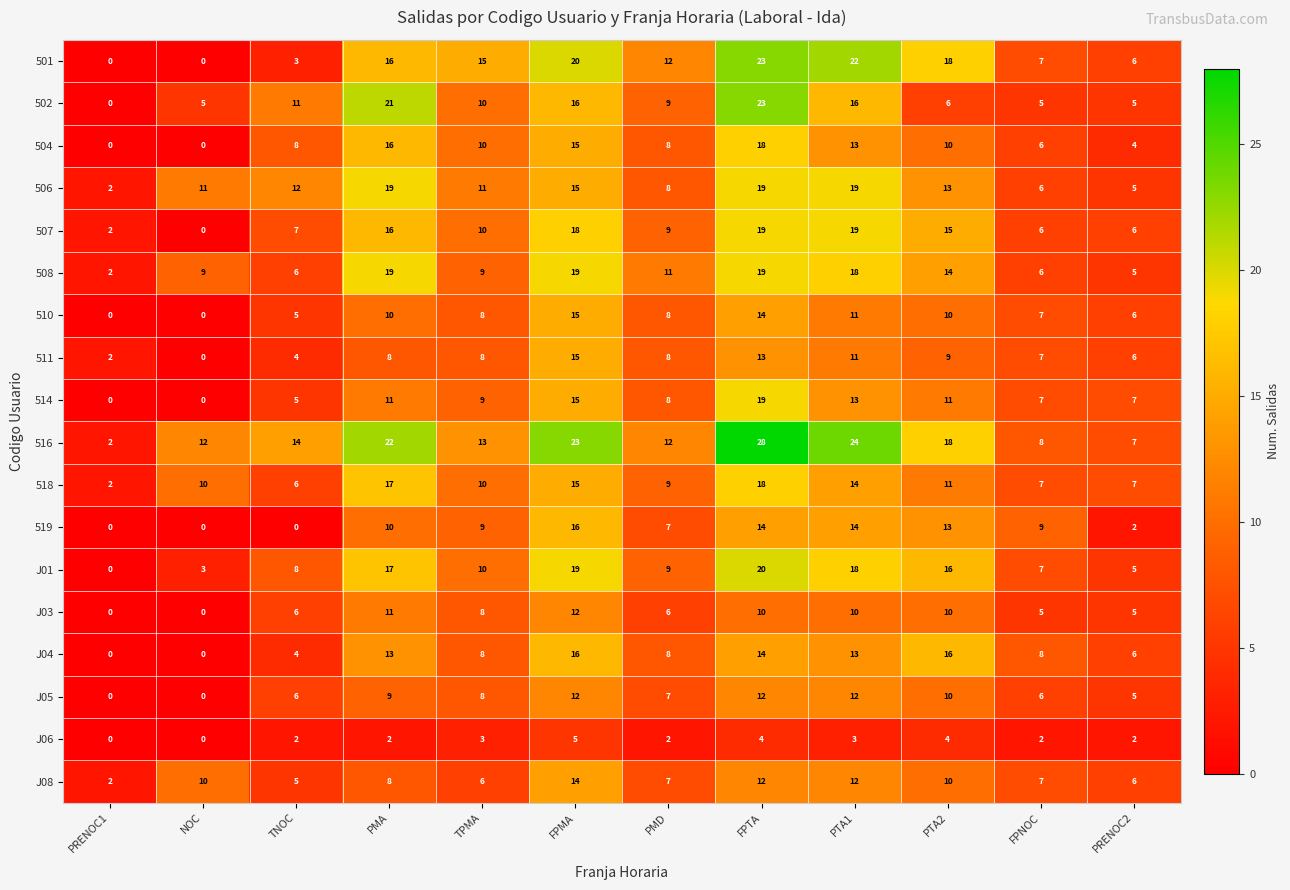

Read the J04 value at PMD.

8